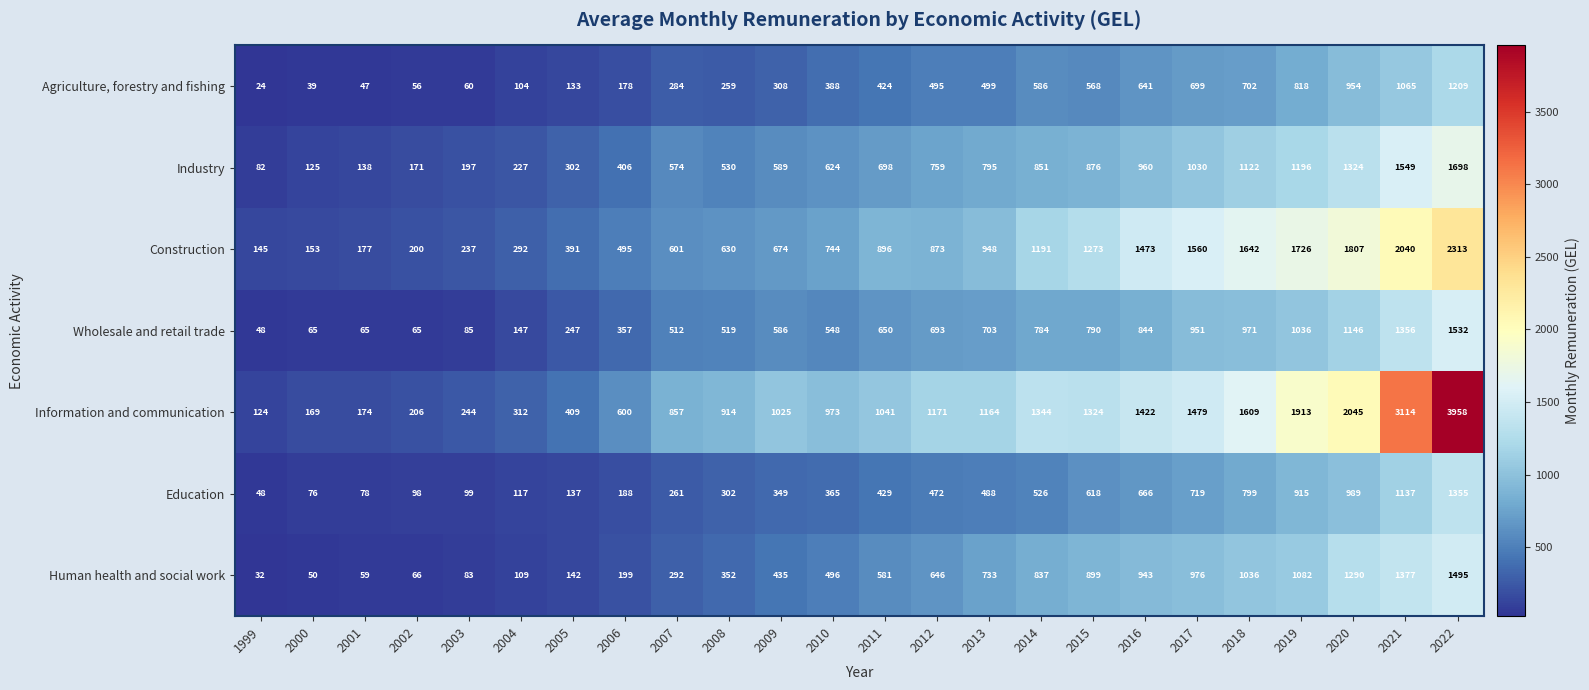

Which series has the largest range (max minus min)?

Information and communication